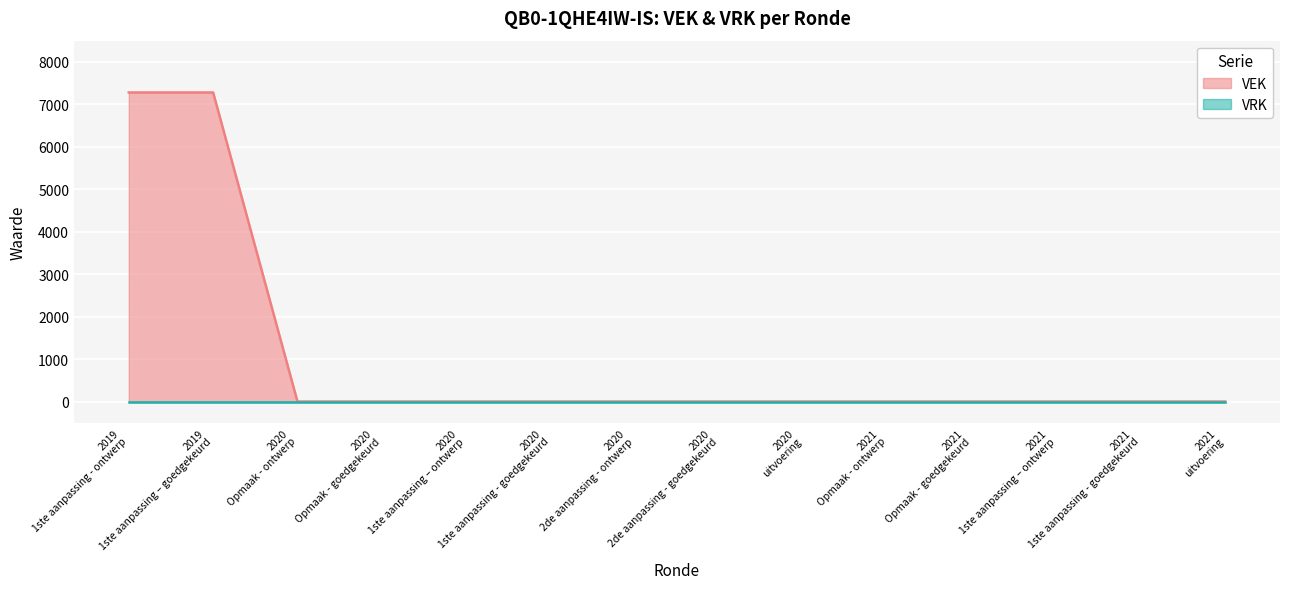

The chart shows a value of -4501 at 2021 Opmaak - ontwerp. True or false?

False